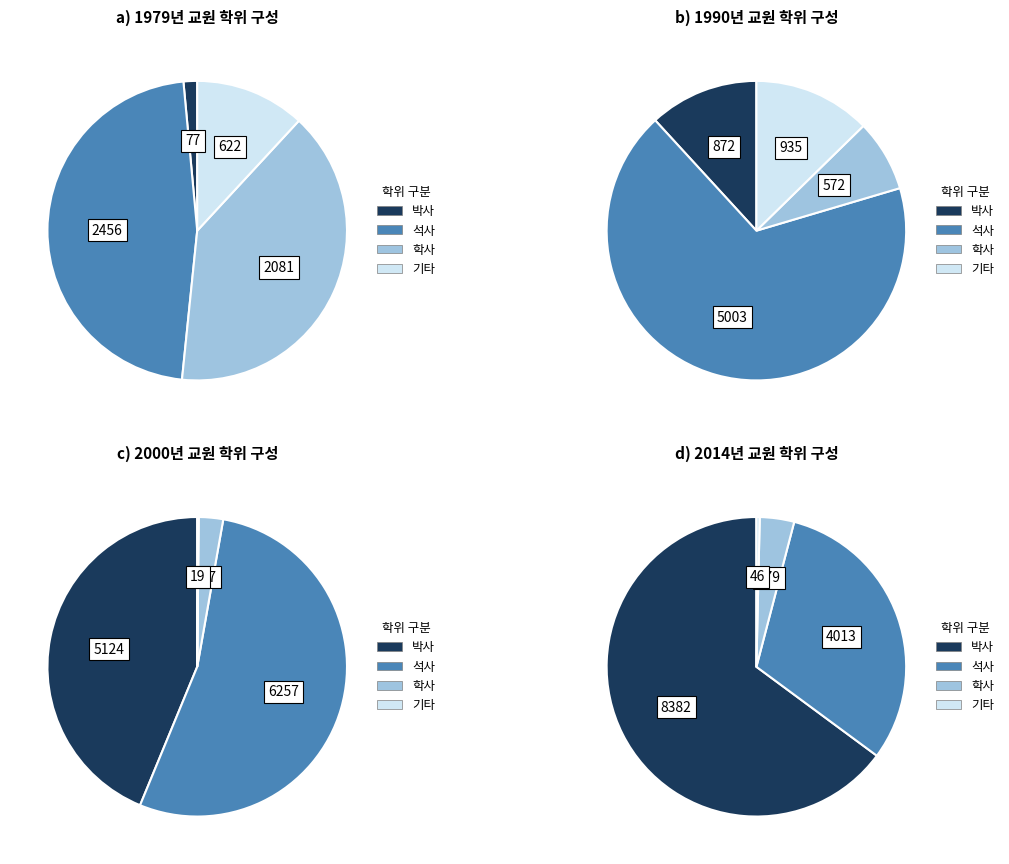

Does 12 represent more than half of the total?

No